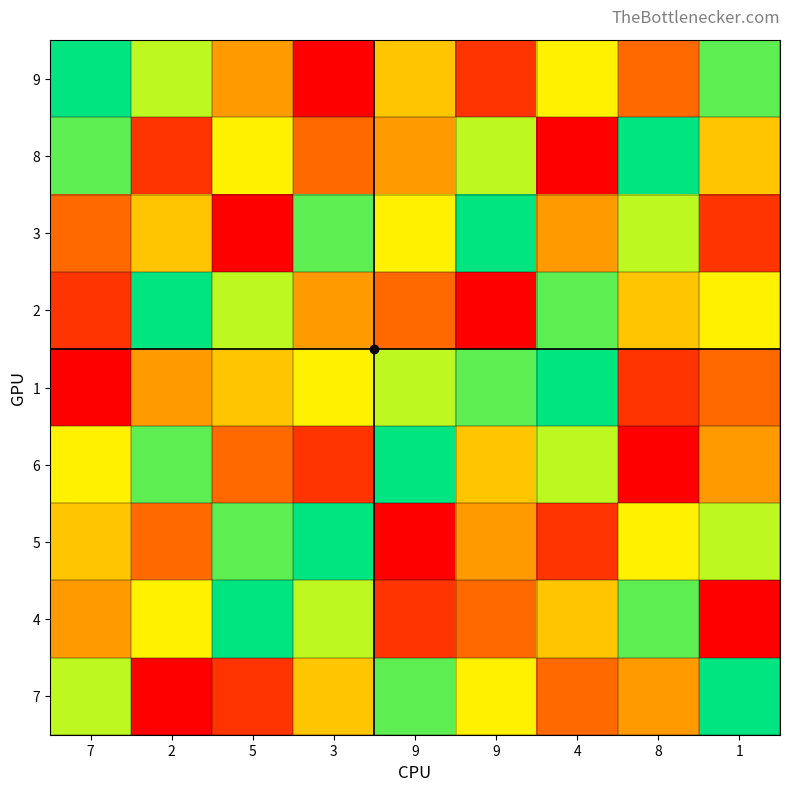

Reading left to right, what are all the values shown in this chart?

9: 7=9	2=7	5=4	3=1	9=5	9=2	4=6	8=3	1=8
8: 7=8	2=2	5=6	3=3	9=4	9=7	4=1	8=9	1=5
3: 7=3	2=5	5=1	3=8	9=6	9=9	4=4	8=7	1=2
2: 7=2	2=9	5=7	3=4	9=3	9=1	4=8	8=5	1=6
1: 7=1	2=4	5=5	3=6	9=7	9=8	4=9	8=2	1=3
6: 7=6	2=8	5=3	3=2	9=9	9=5	4=7	8=1	1=4
5: 7=5	2=3	5=8	3=9	9=1	9=4	4=2	8=6	1=7
4: 7=4	2=6	5=9	3=7	9=2	9=3	4=5	8=8	1=1
7: 7=7	2=1	5=2	3=5	9=8	9=6	4=3	8=4	1=9